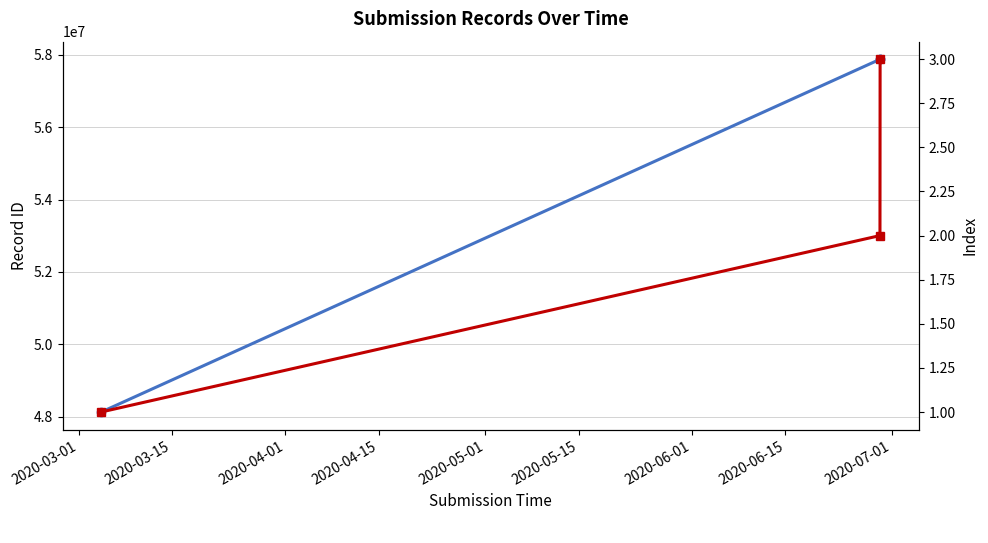

How many lines are shown in the chart?

2